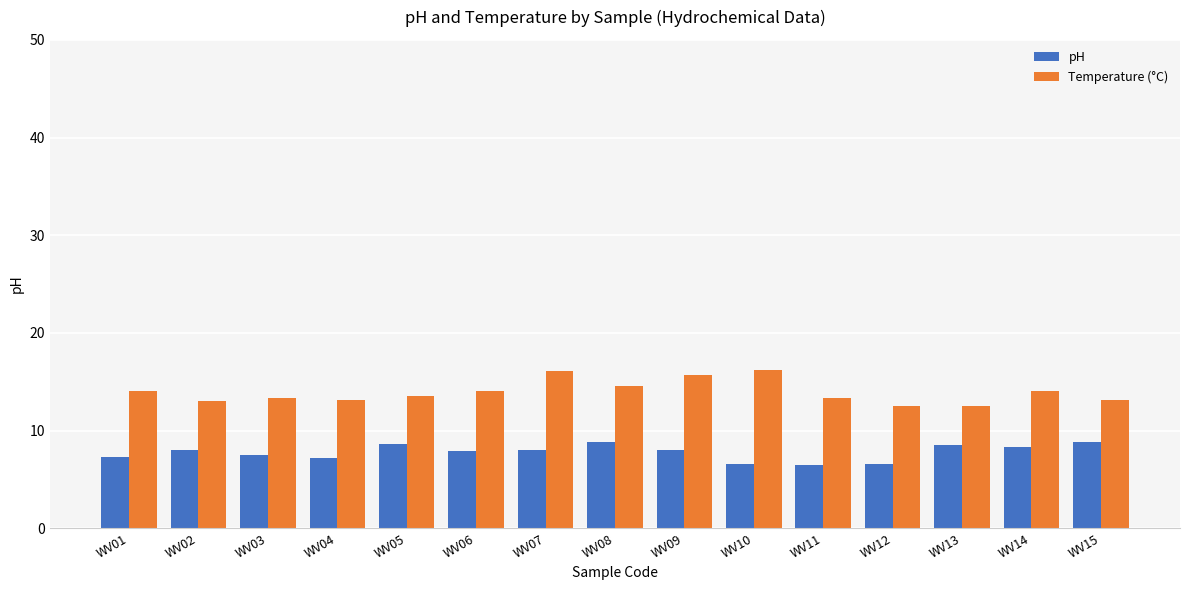

Rank the series by their maximum value, from lowest to highest.

pH, Temperature (°C)